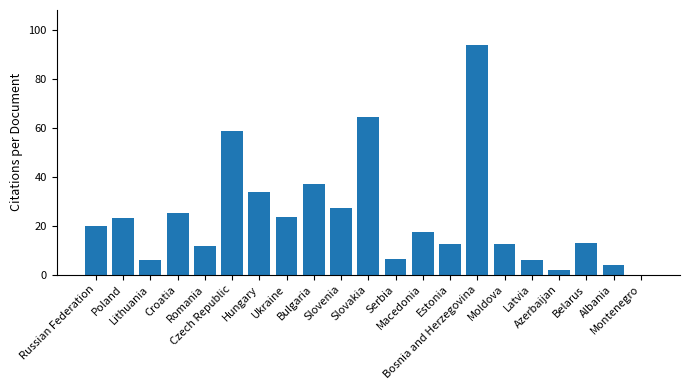

What is the sum of all values?

497.6